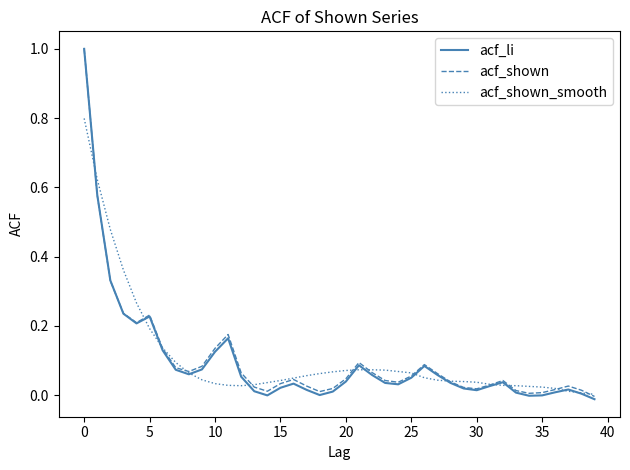

Which series has the largest range (max minus min)?

acf_li